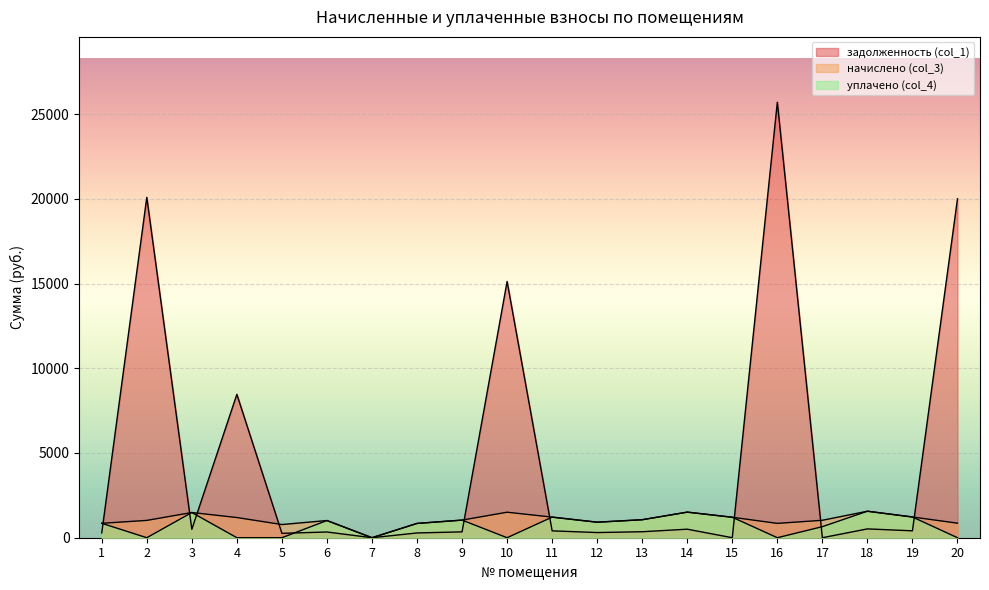

List the series in order of their peak value, highest first.

задолженность (col_1), начислено (col_3), уплачено (col_4)